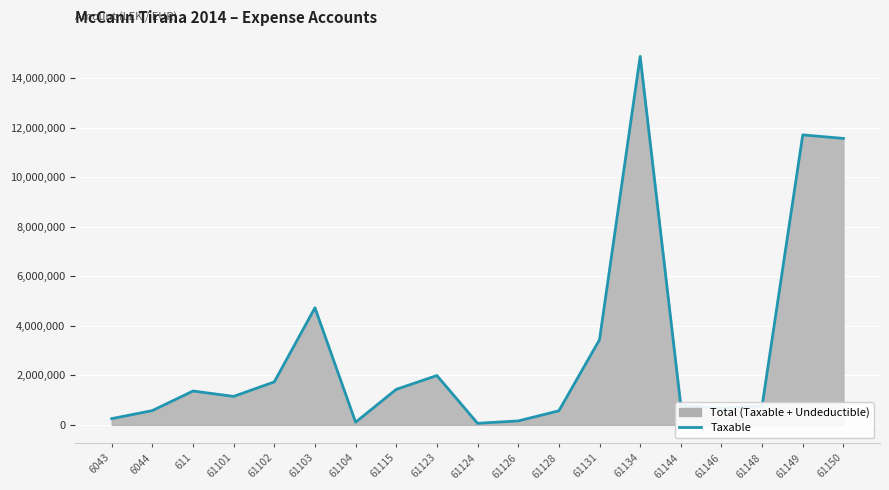

The value at 61102 is 1735151.5. True or false?

True